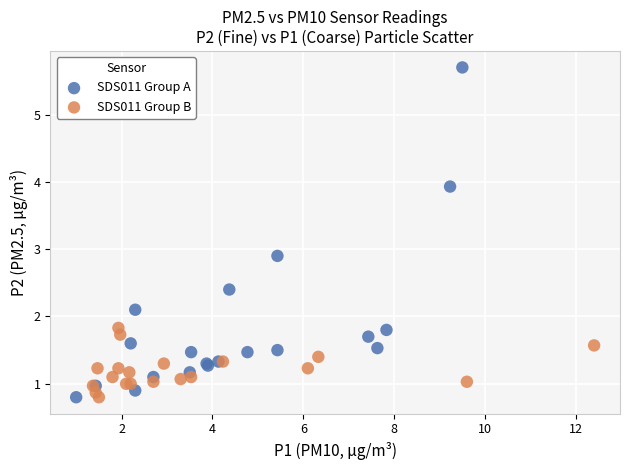

Which series has the largest Y range (max minus min)?

SDS011 Group A